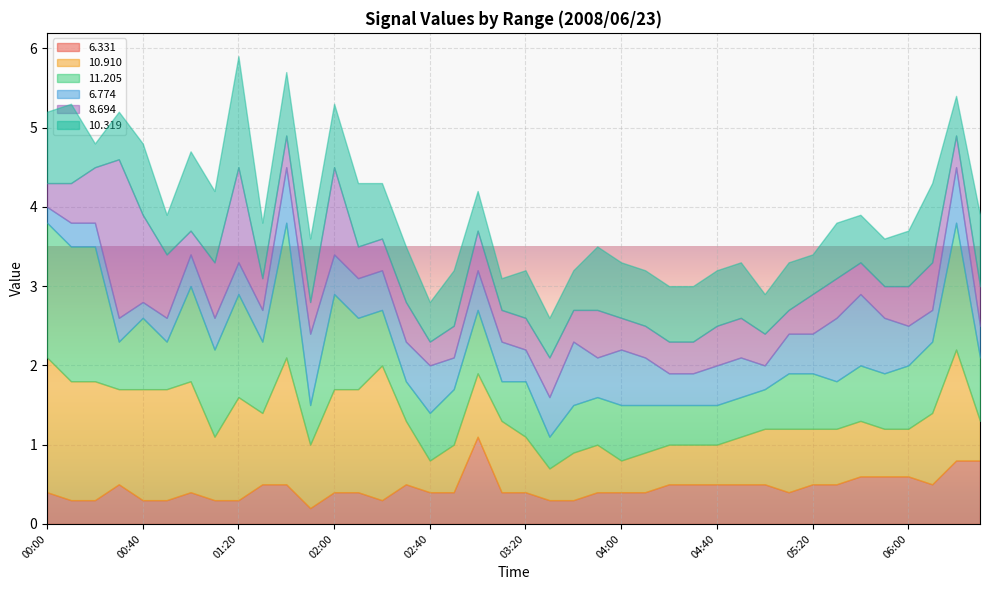

True or false:  10.910 has more than 2 points higher than both neighbors.

True